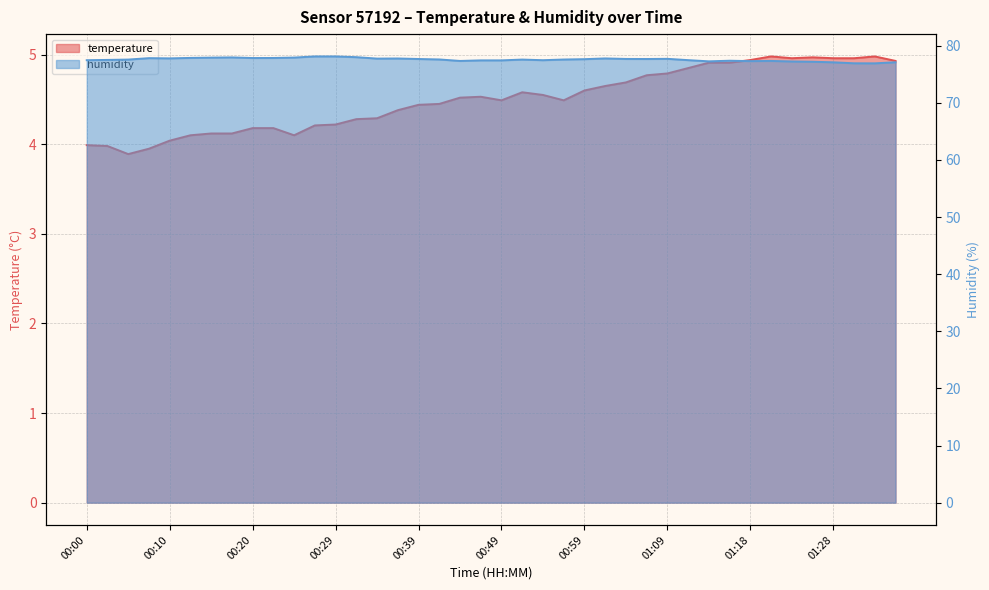

What is the average value of the humidity series?

77.6